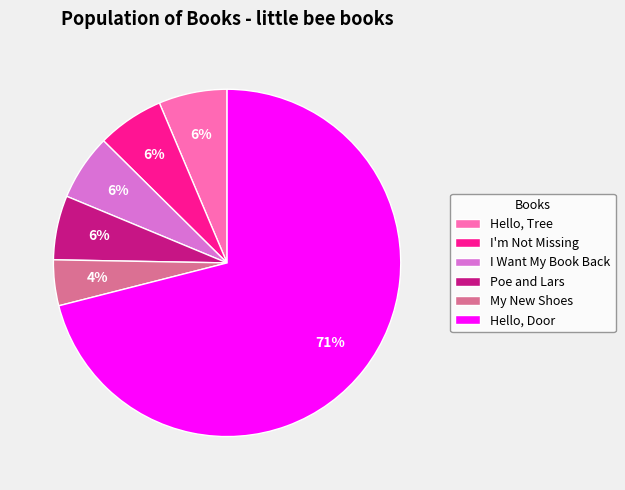

Do I Want My Book Back and Hello, Tree together represent more than half of the pie?

No